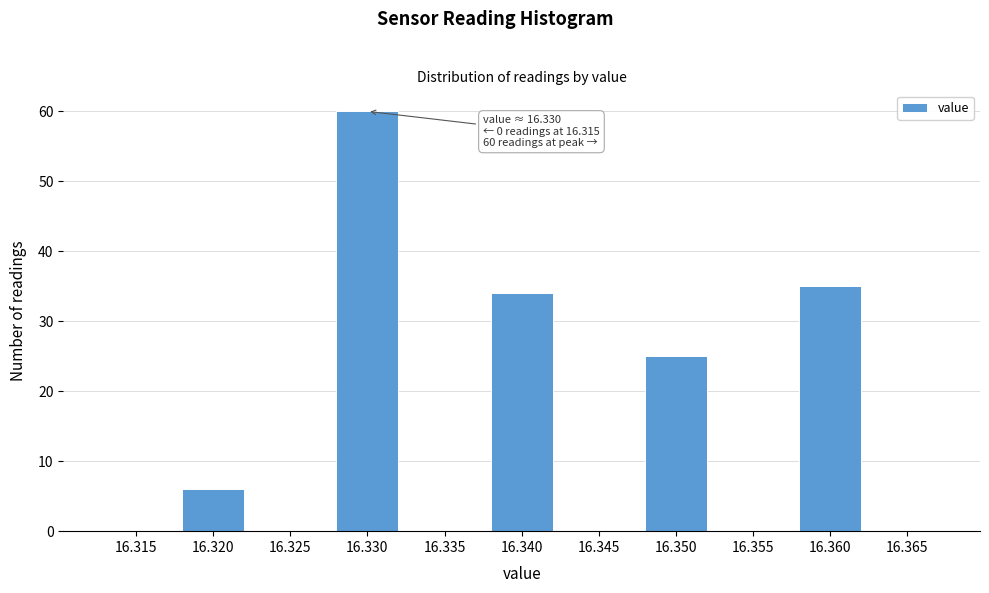

Reading left to right, list all the values displayed in this chart.

16.315=0	16.320=6	16.325=0	16.330=60	16.335=0	16.340=34	16.345=0	16.350=25	16.355=0	16.360=35	16.365=0